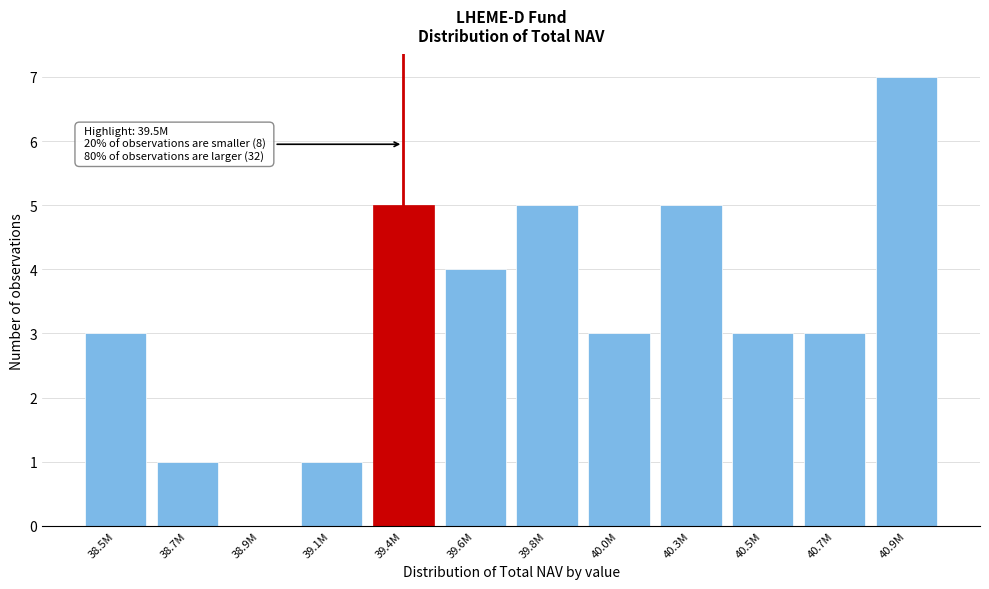

Reading left to right, list all the values displayed in this chart.

38.5M=3	38.7M=1	38.9M=0	39.1M=1	39.4M=5	39.6M=4	39.8M=5	40.0M=3	40.3M=5	40.5M=3	40.7M=3	40.9M=7